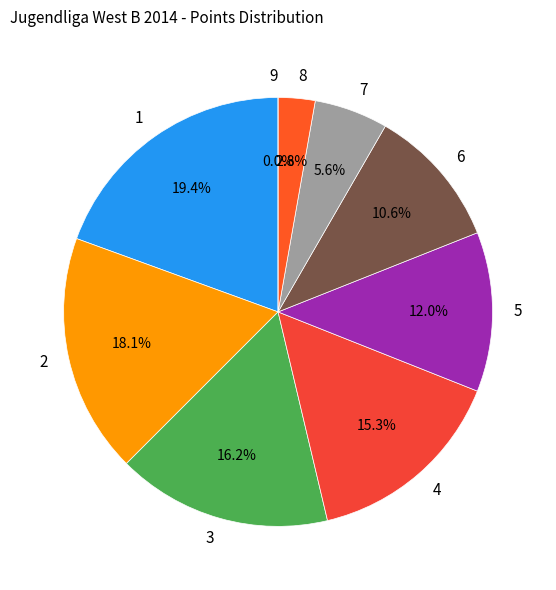

To the nearest percent, what is the difference between the largest and smallest slice percentages?

19%